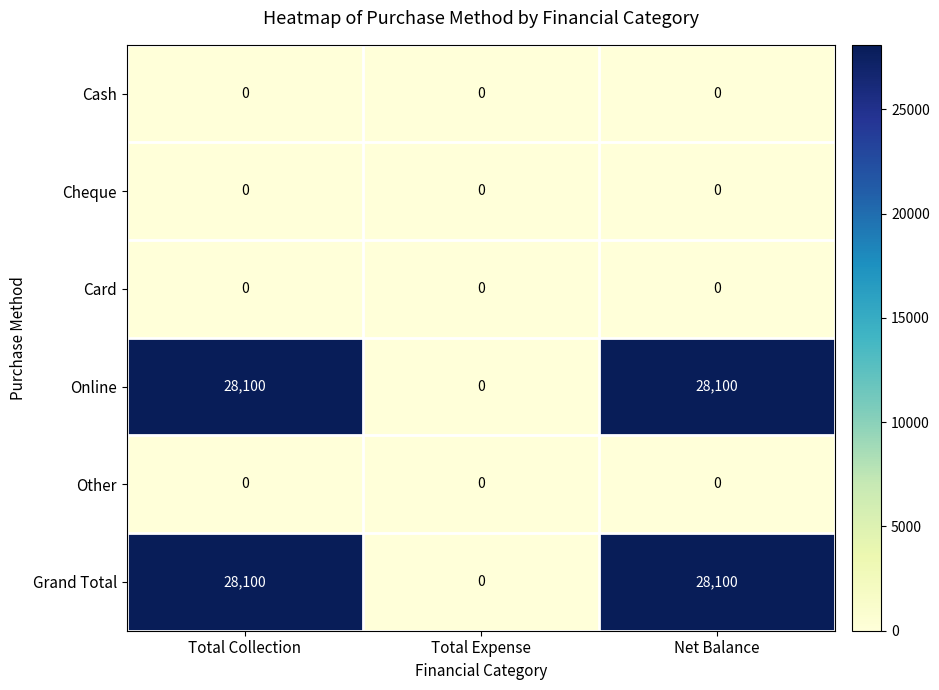

The Card series shows 0 at Total Expense. True or false?

True